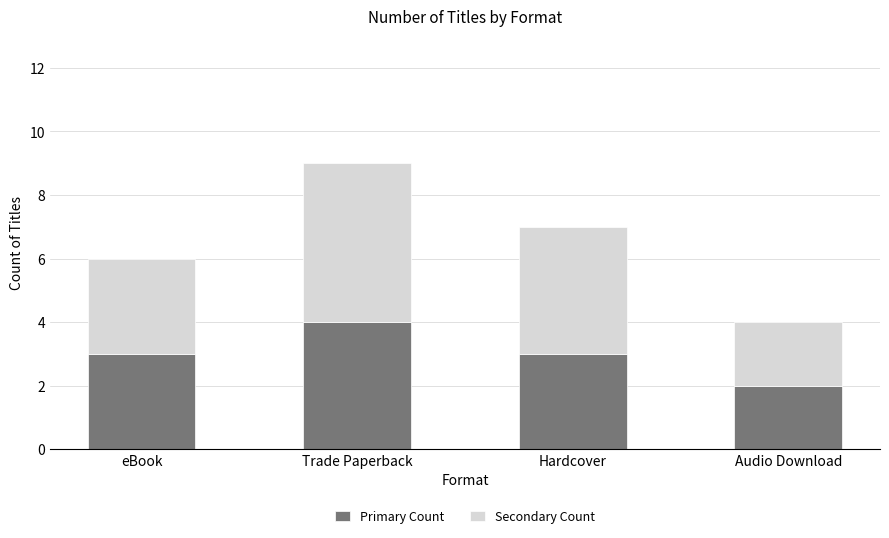

How many Primary Count values are between 3 and 4?

3